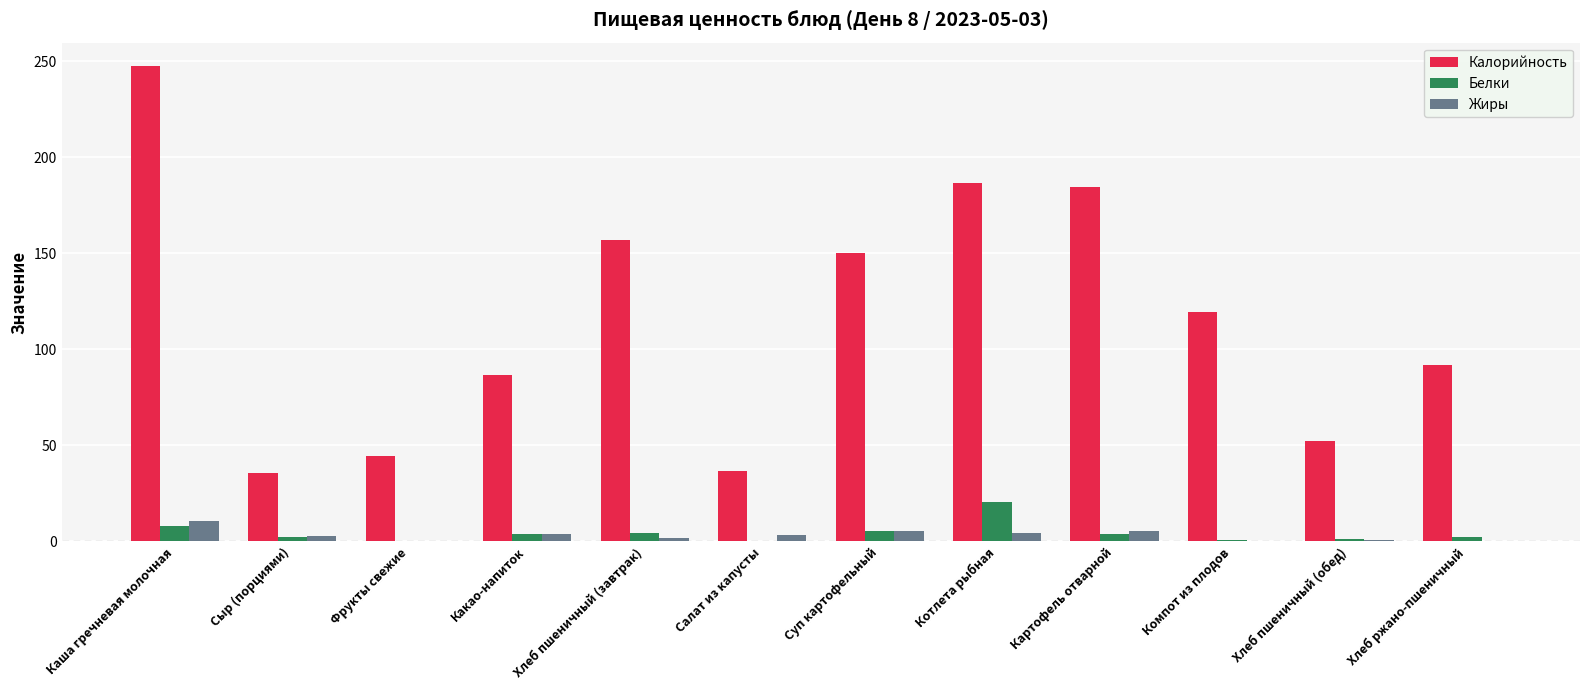

Which category has the highest value in the Жиры series?

Каша гречневая молочная